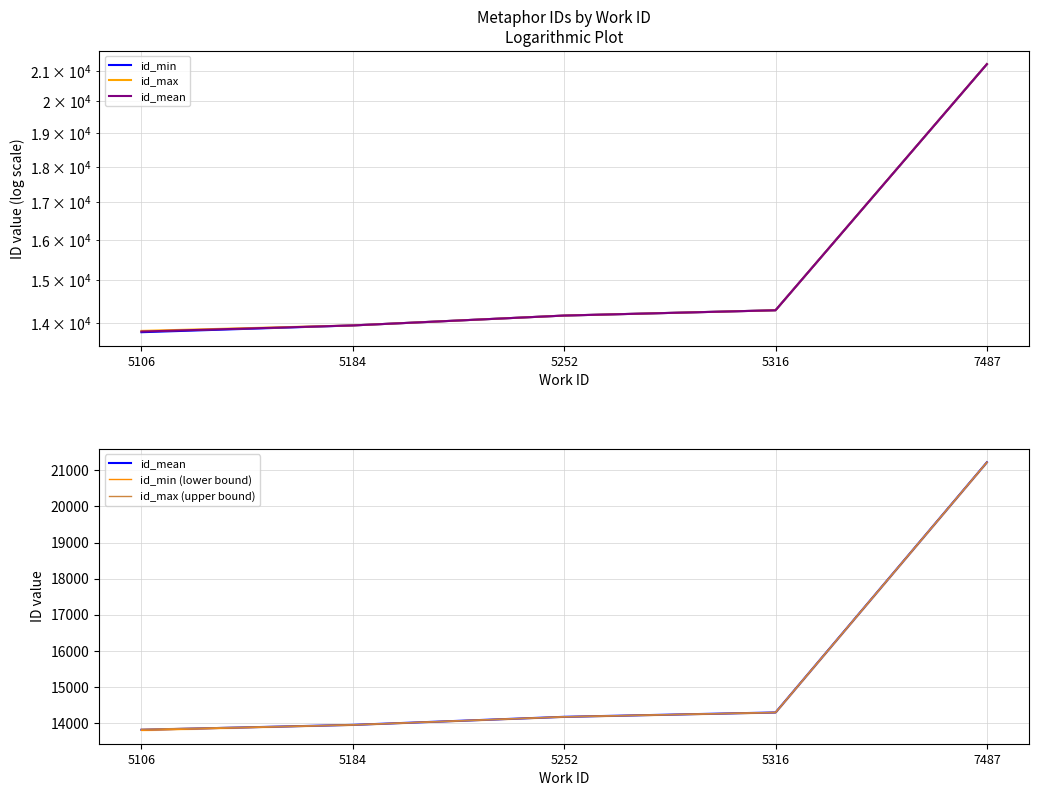

True or false: id_min (lower bound) and id_max (upper bound) intersect in this chart.

False